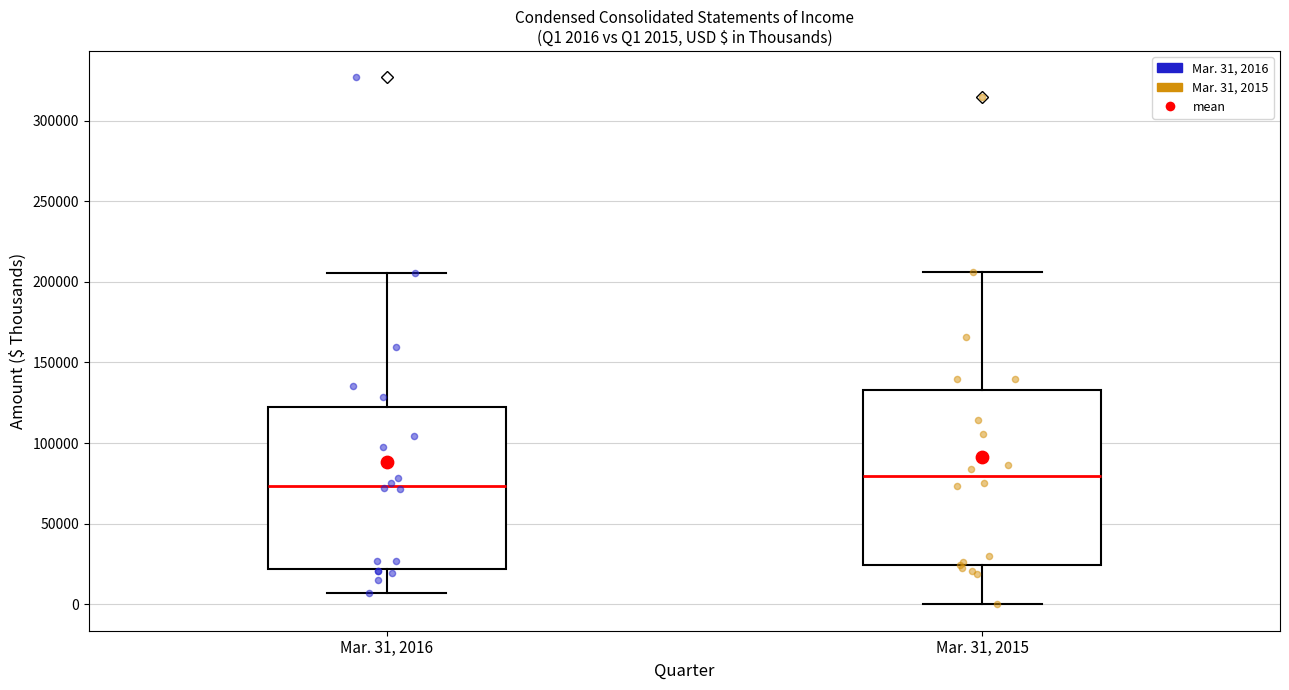

Comparing the boxes themselves (not the whiskers), which one is the tallest?

Mar. 31, 2015